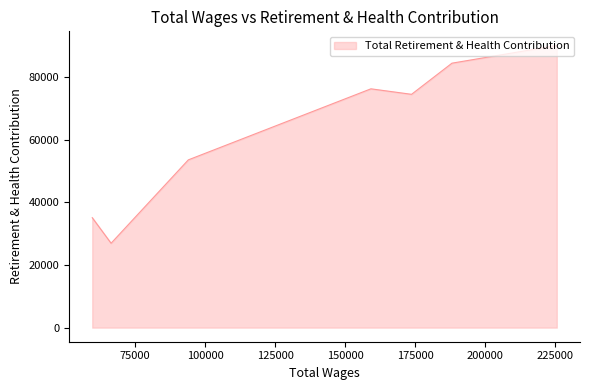

Which label corresponds to the largest value in the chart?

225590.0